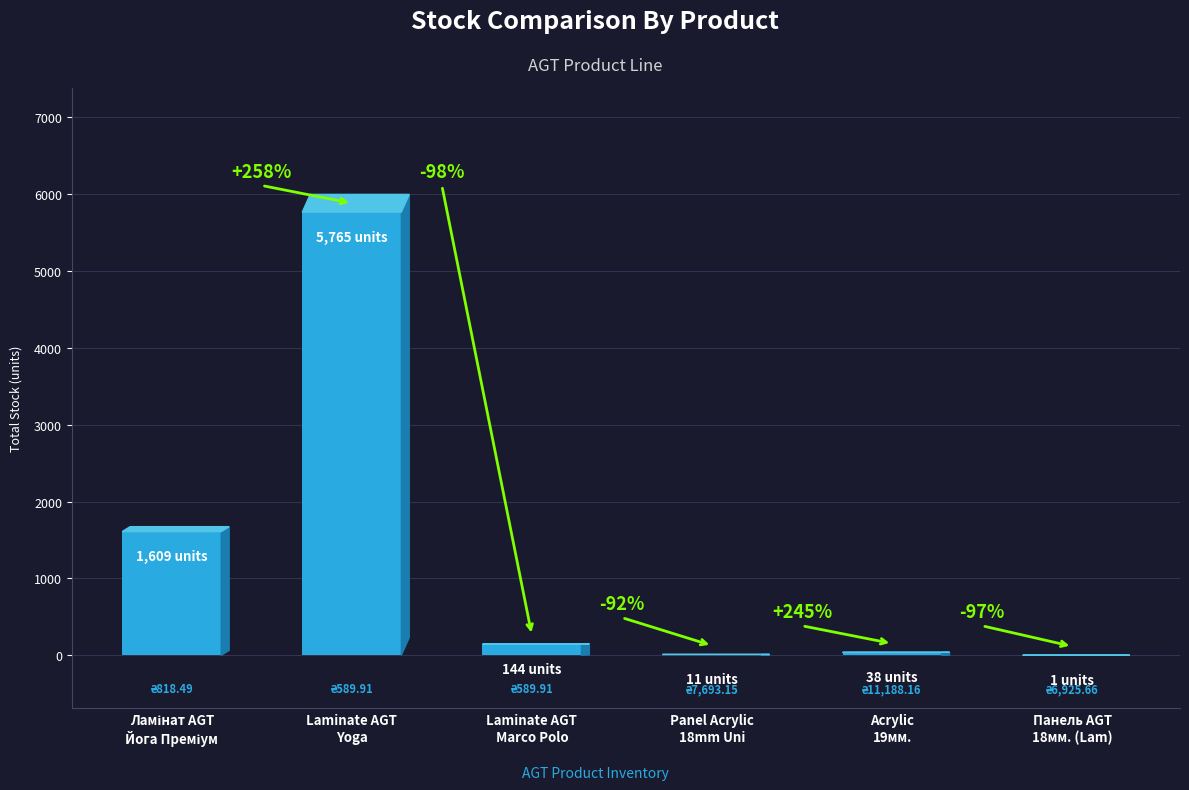

Are the bars horizontal?

No